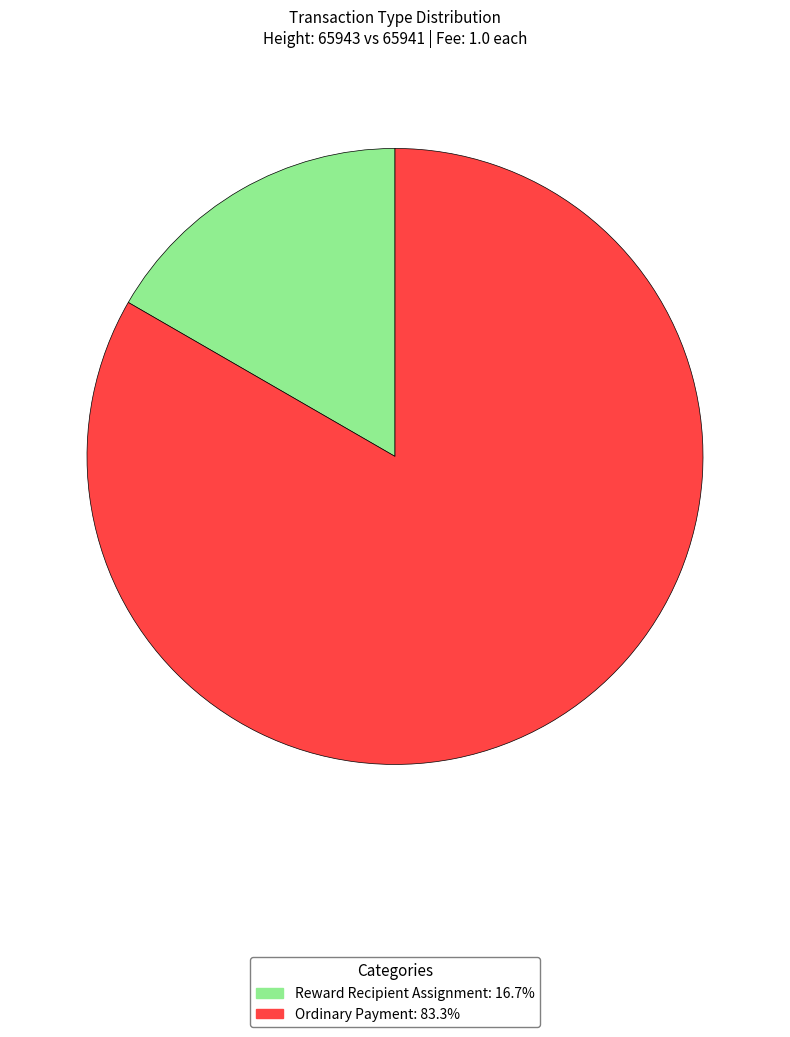

Combined, do Ordinary Payment and Reward Recipient Assignment account for over 50%?

Yes